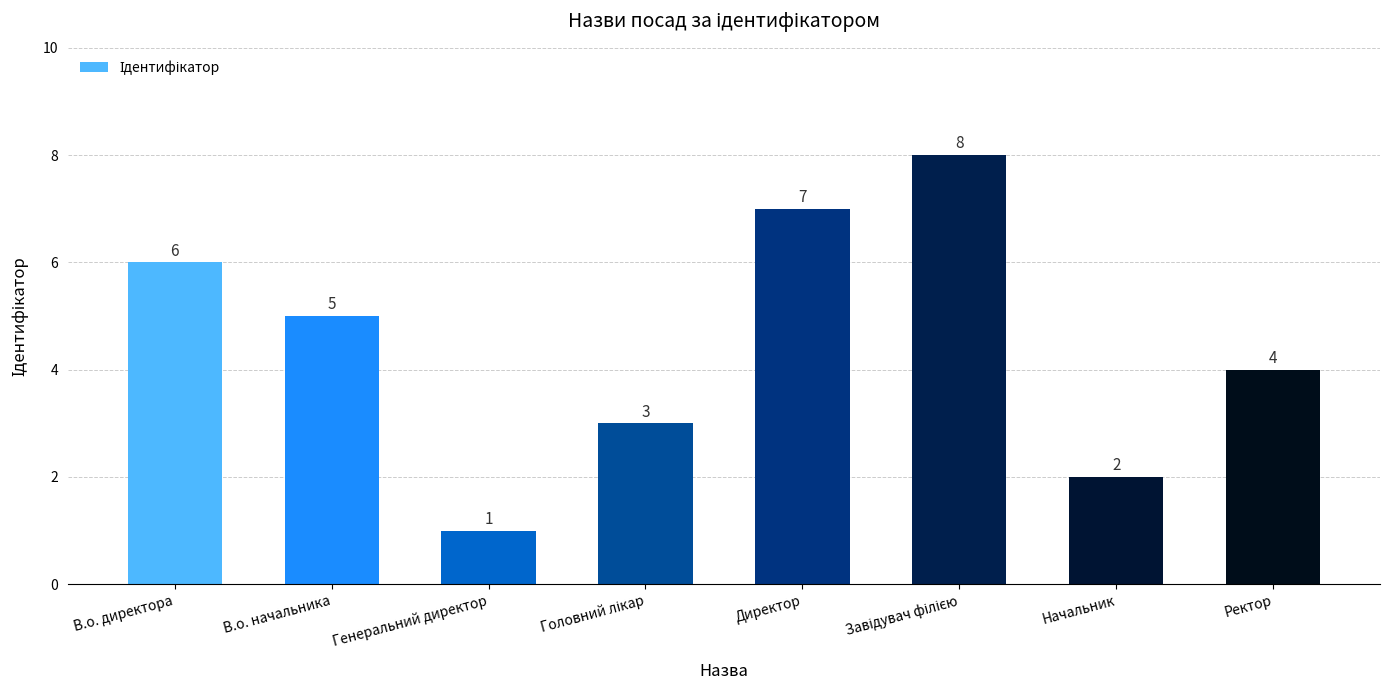

What is the value of the 3rd bar from the left?

1